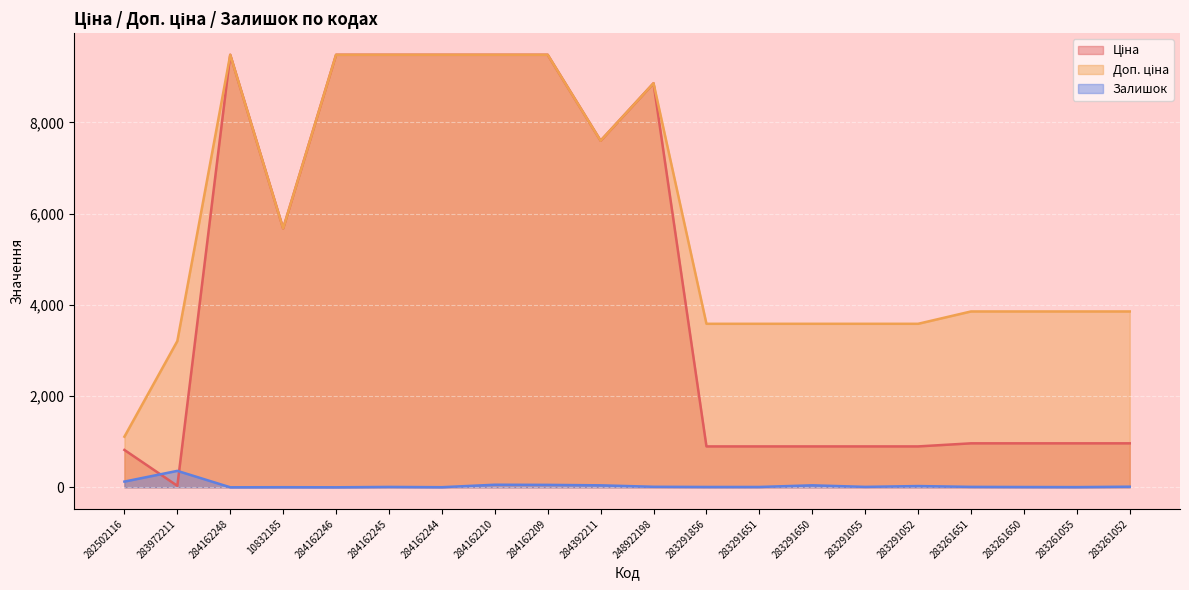

How many positive values does the Залишок series have?

18